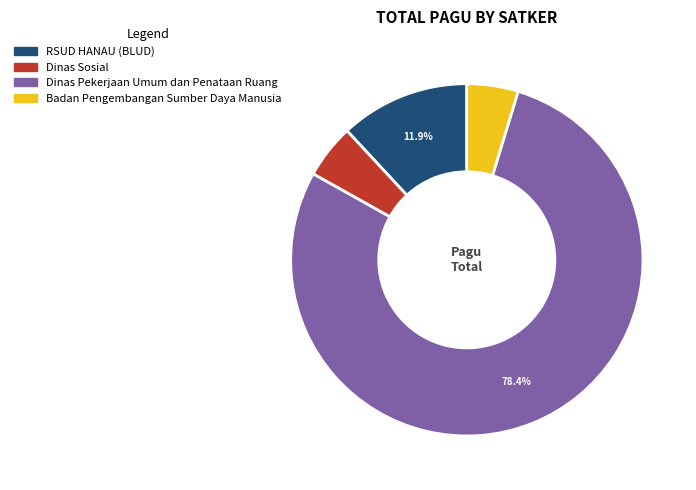

Is there a majority slice in this chart?

Yes